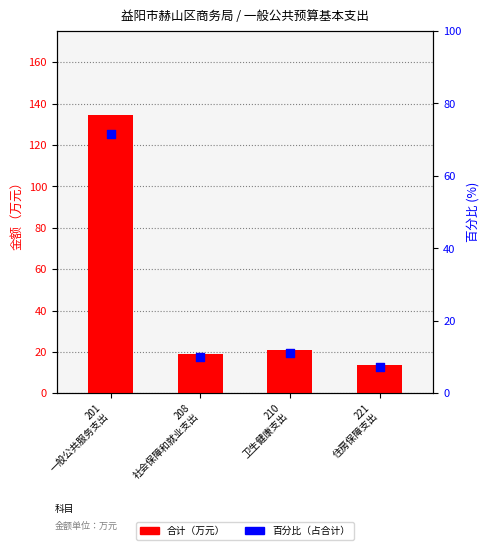

At which category is the sum across all series the highest?

201
一般公共服务支出